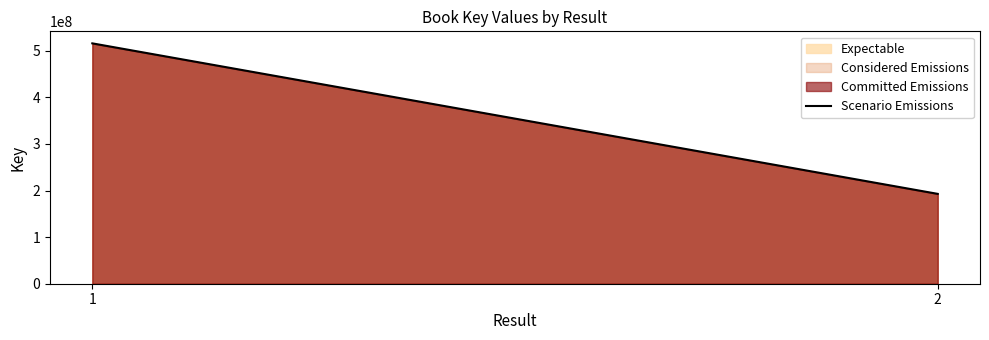

What is the value of the 1st point from the left?

515913524